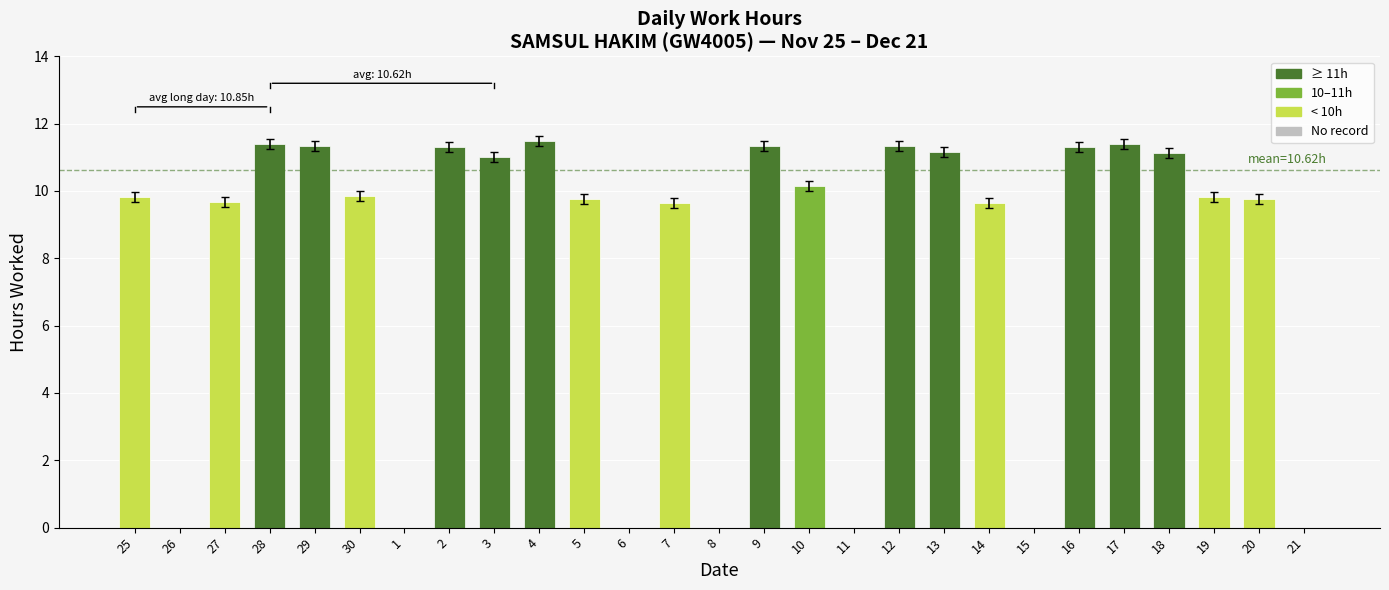

The value at 6 is 0.0. True or false?

True